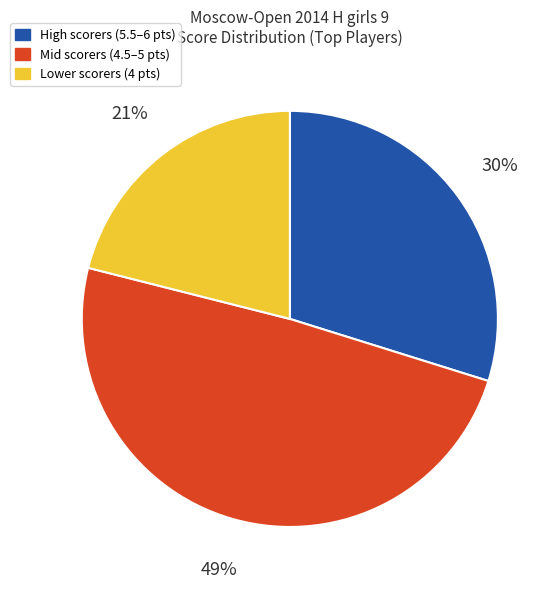

To the nearest percent, what is the difference between the largest and smallest slice percentages?

28%